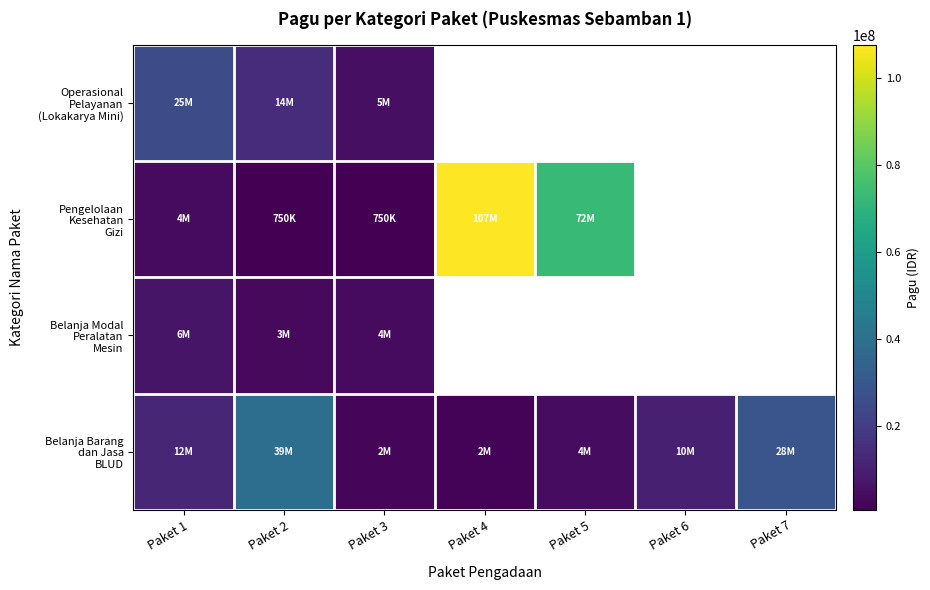

Which category has the lowest value in the Operasional Pelayanan (Lokakarya Mini) series?

Paket 3